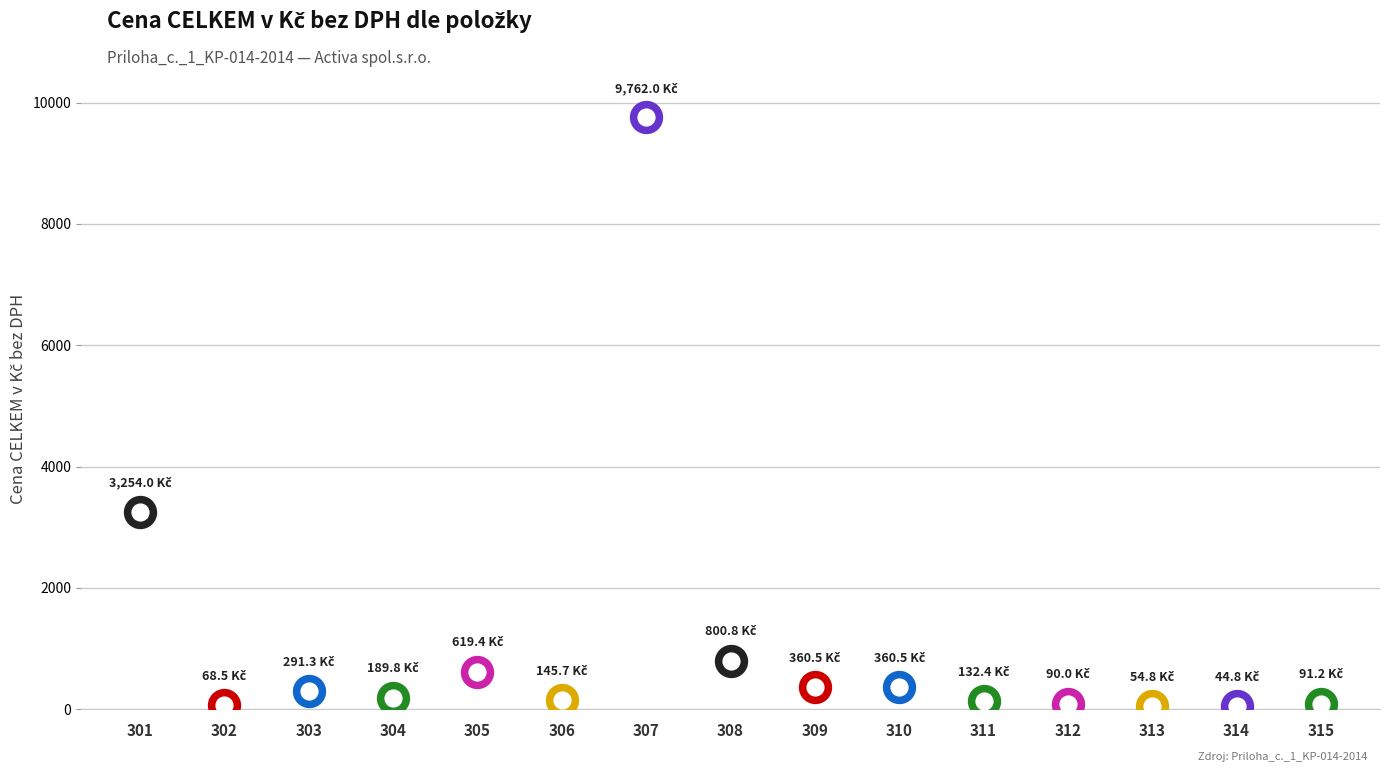

The value at 310 is 360.5. True or false?

True